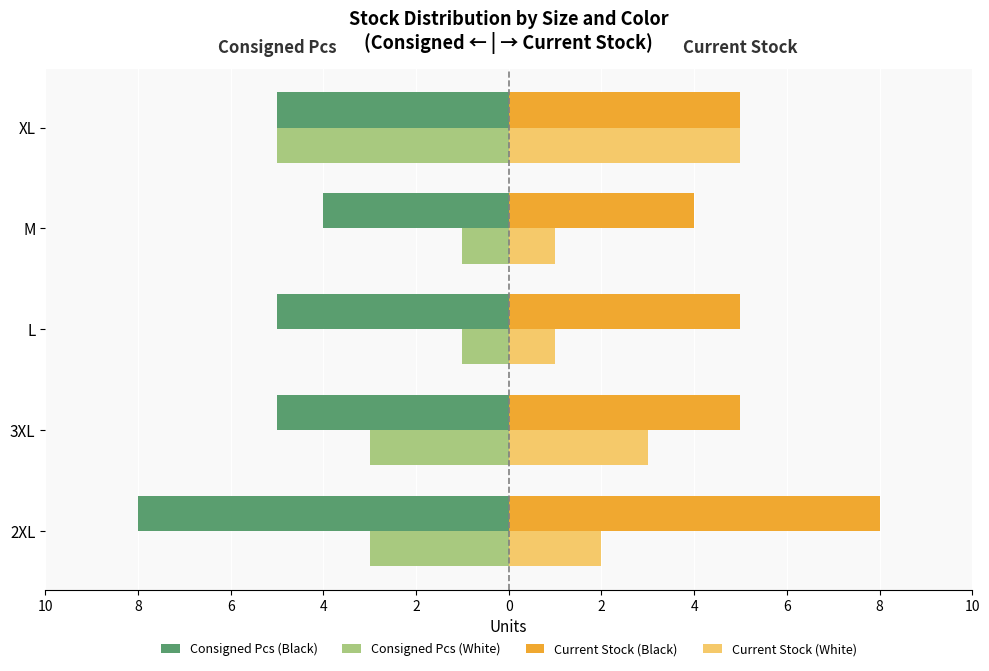

What are all the series names shown in the legend?

Consigned Pcs (Black), Consigned Pcs (White), Current Stock (Black), Current Stock (White)